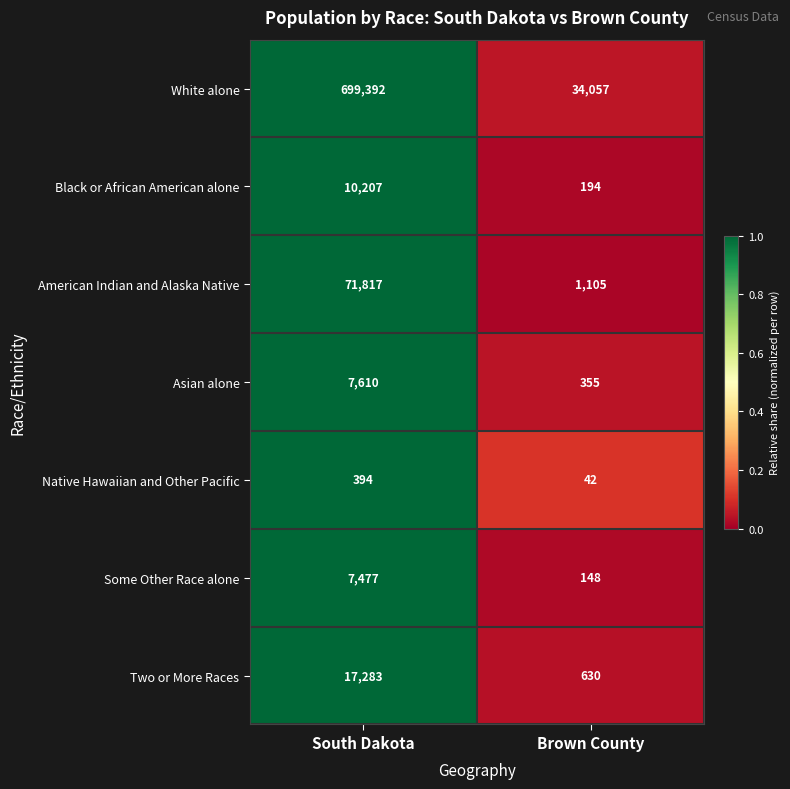

Is the value of Black or African American alone at South Dakota greater than the value of White alone at South Dakota?

No